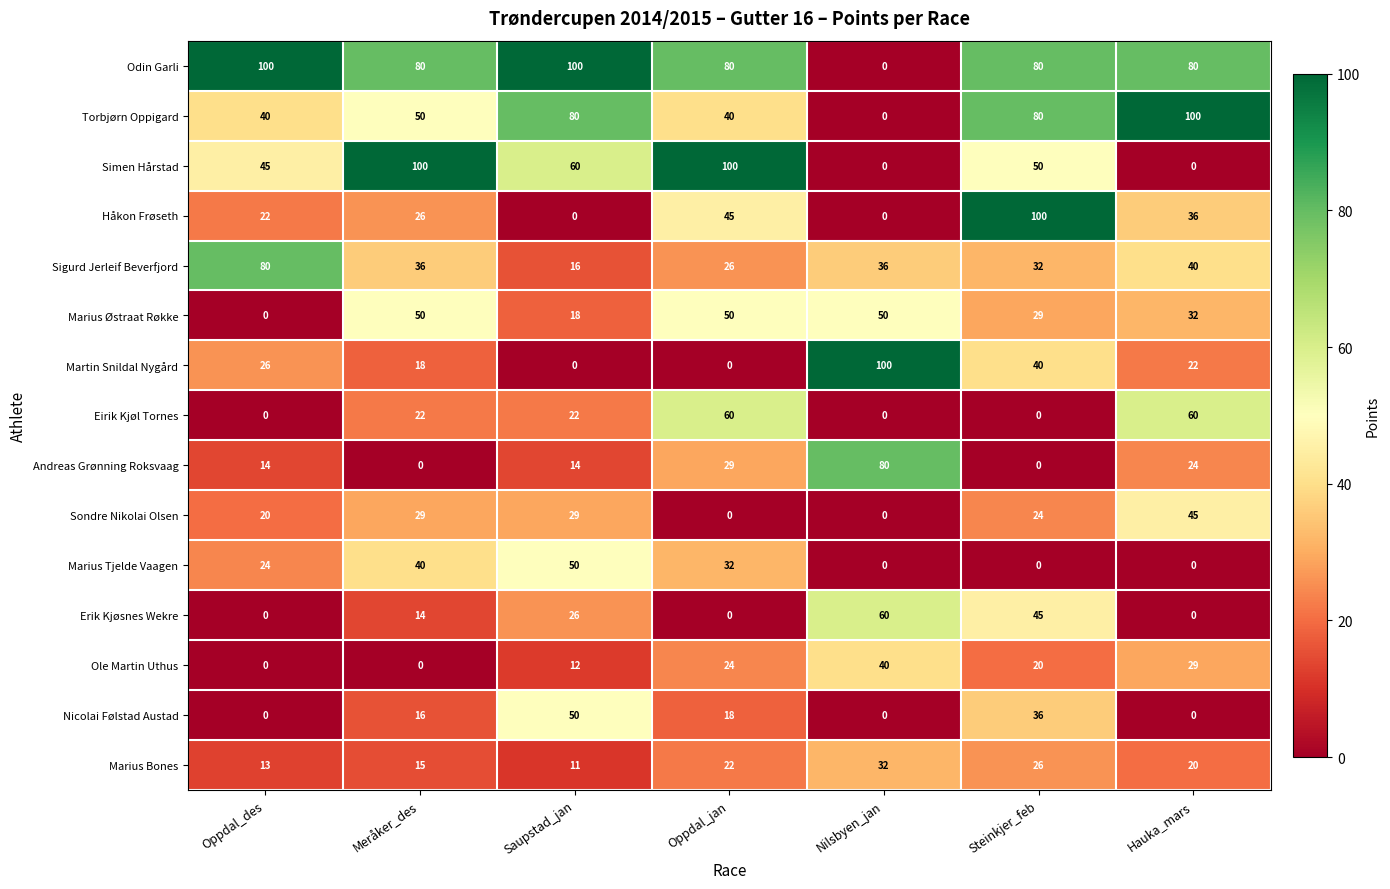

What is the average value of the Håkon Frøseth series?

33